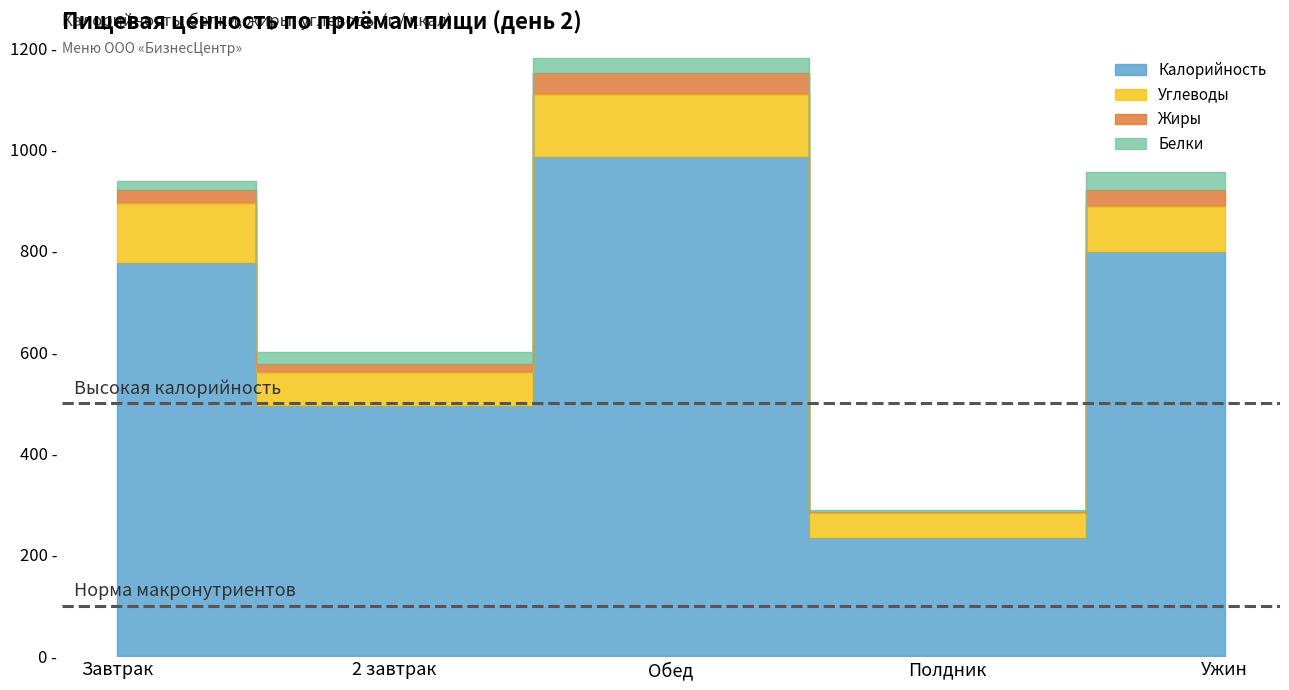

Which series changed the most between Завтрак and Ужин?

Калорийность